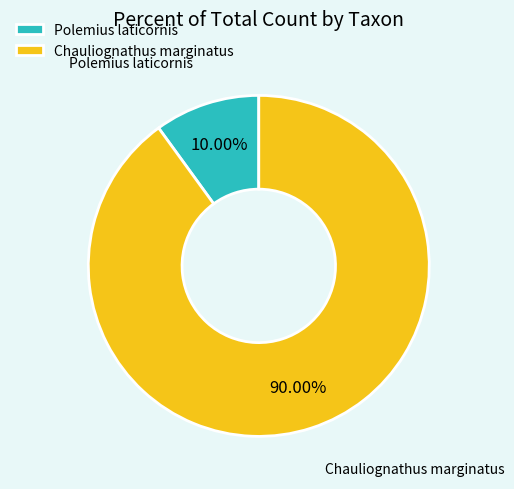

Is it true that Polemius laticornis is 17% of the pie?

False